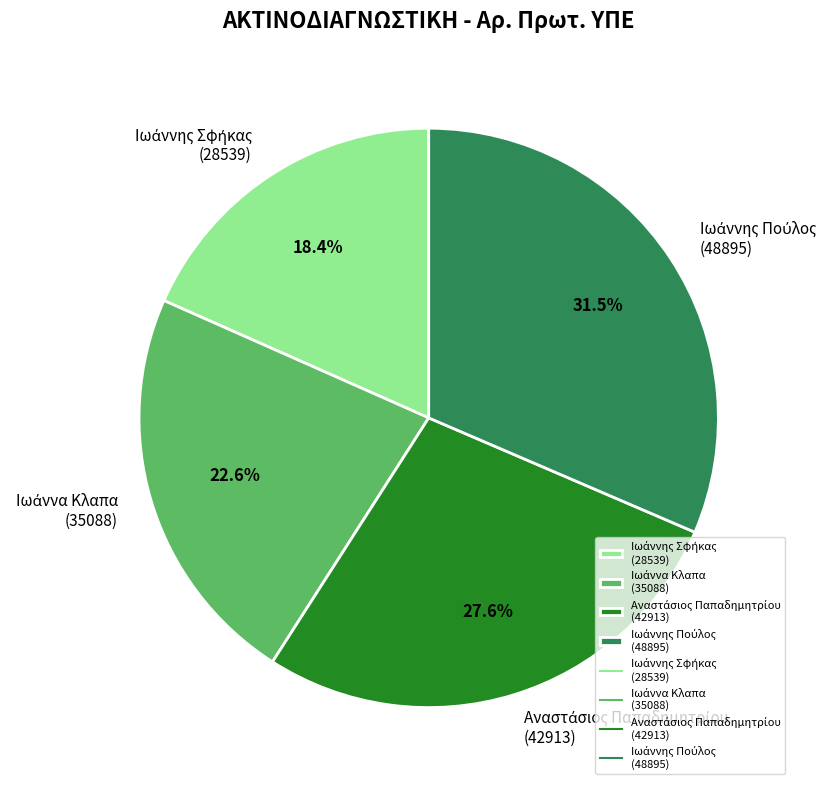

Is there any slice that represents more than half of the pie?

No